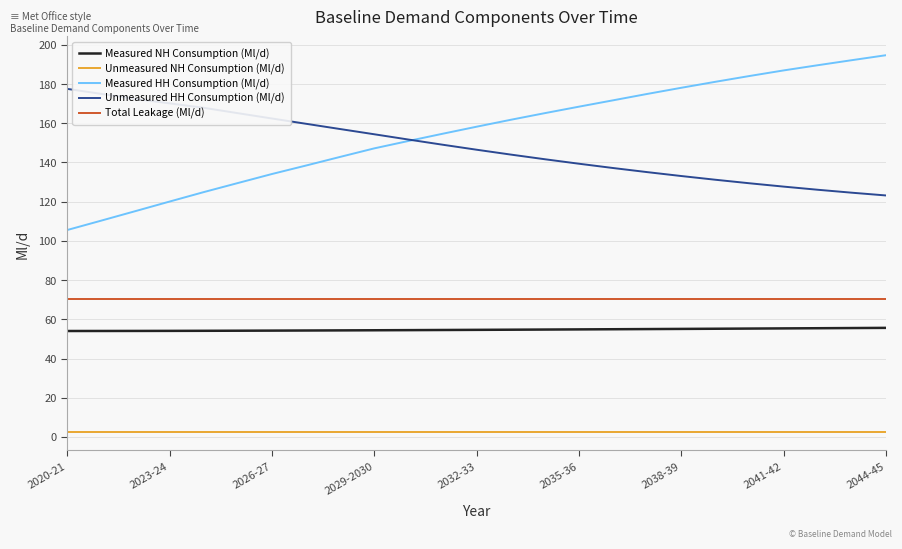

True or false: Measured NH Consumption (Ml/d) and Unmeasured NH Consumption (Ml/d) cross at least once.

False